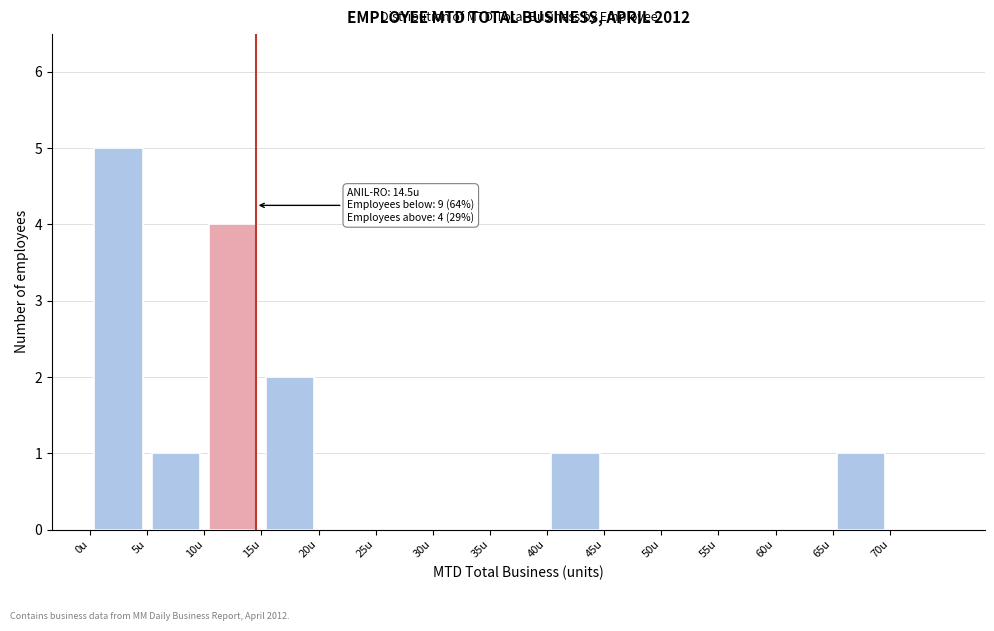

Over which range of the x-axis is the bar tallest?

0 to 5